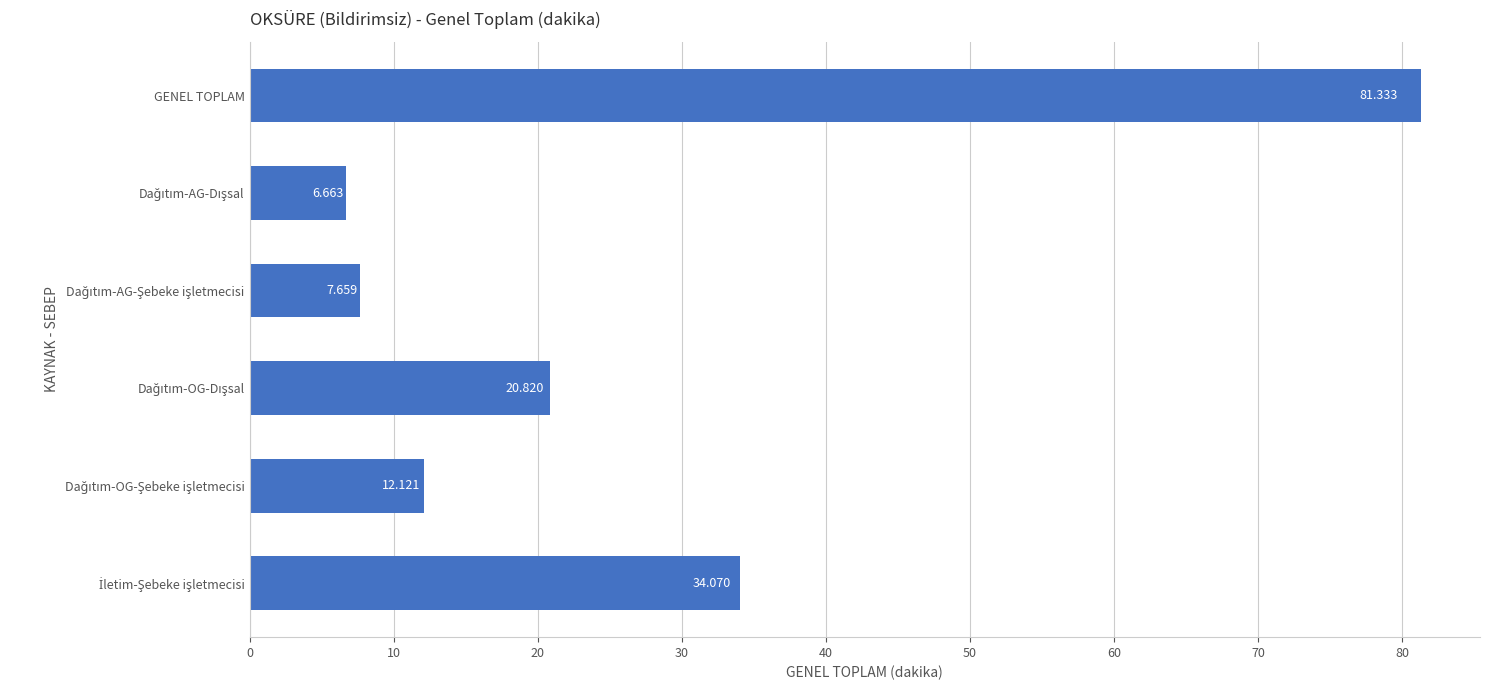

Which label corresponds to the largest value in the chart?

GENEL TOPLAM